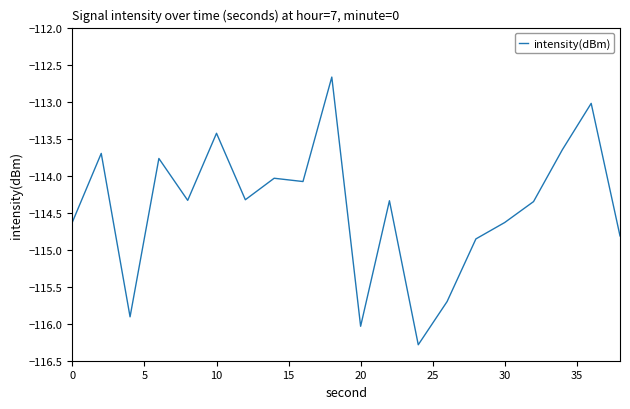

What is the difference between the maximum and minimum values?

3.6